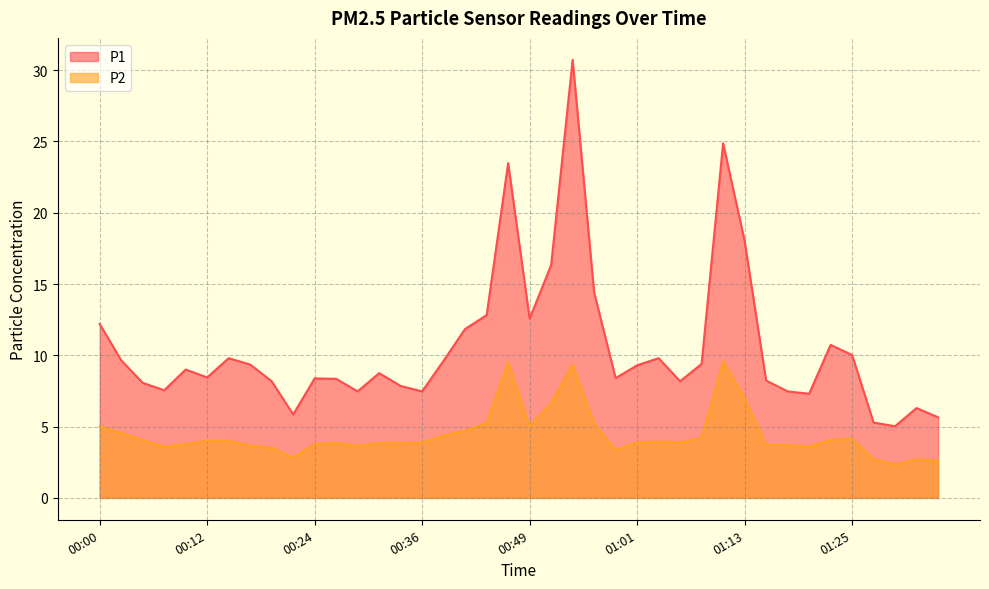

Where is the first local maximum for P1?

00:10